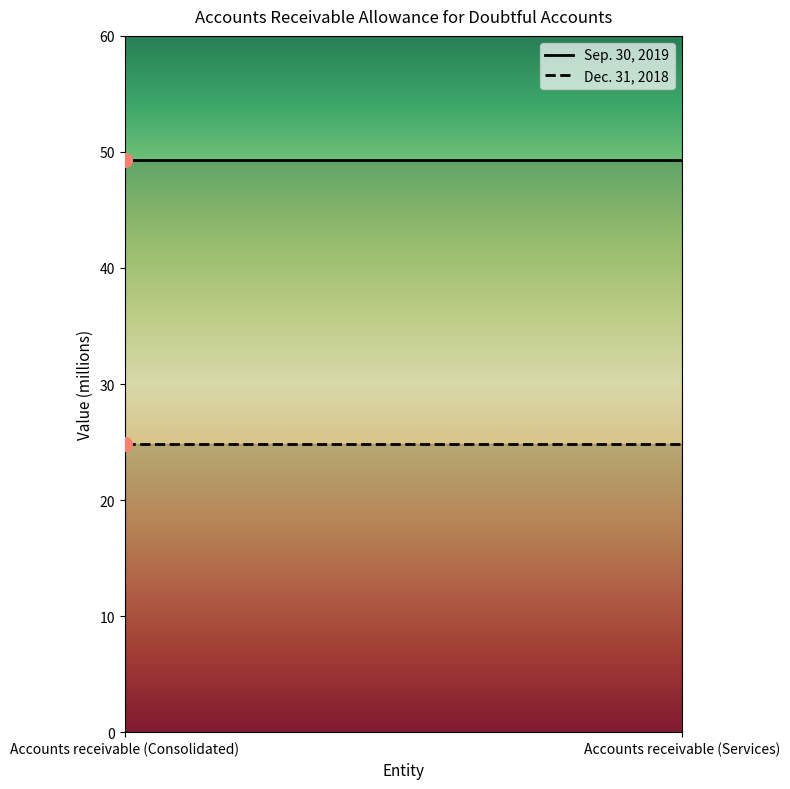

Which category has the lowest value across all series?

Accounts receivable (Consolidated)